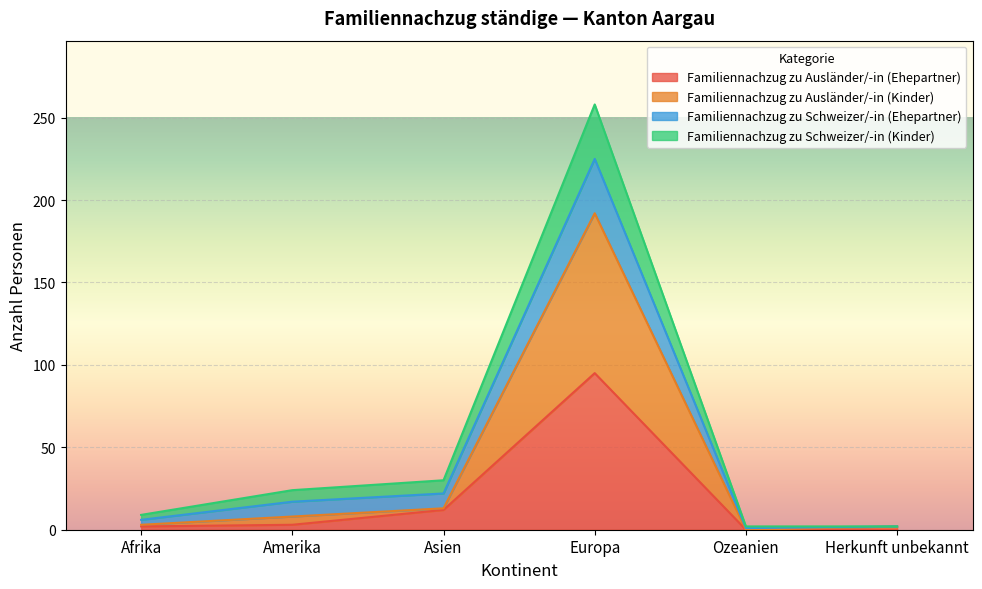

At which category is the sum across all series the highest?

Europa